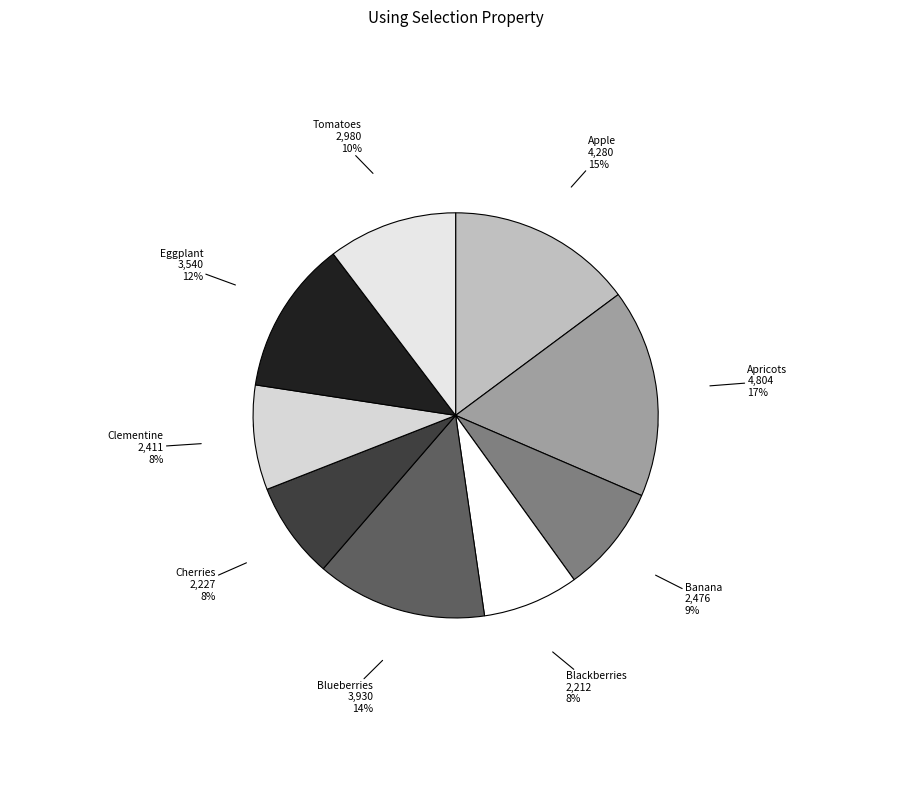

What percentage is NOT represented by Clementine?

91.6%